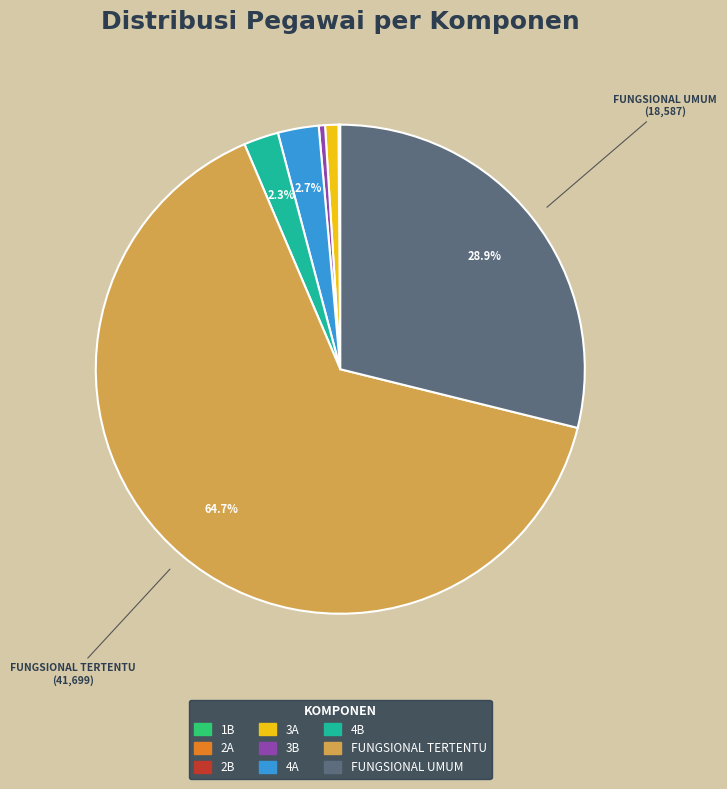

Does any single category account for the majority?

Yes